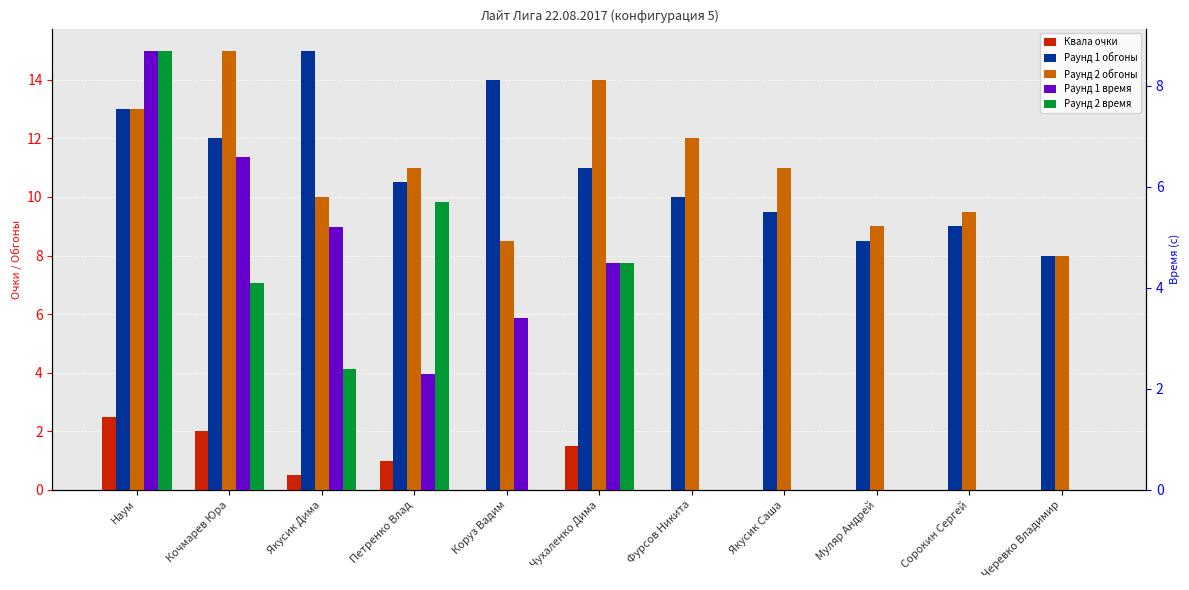

What is the sum of all Квала очки values?

7.5